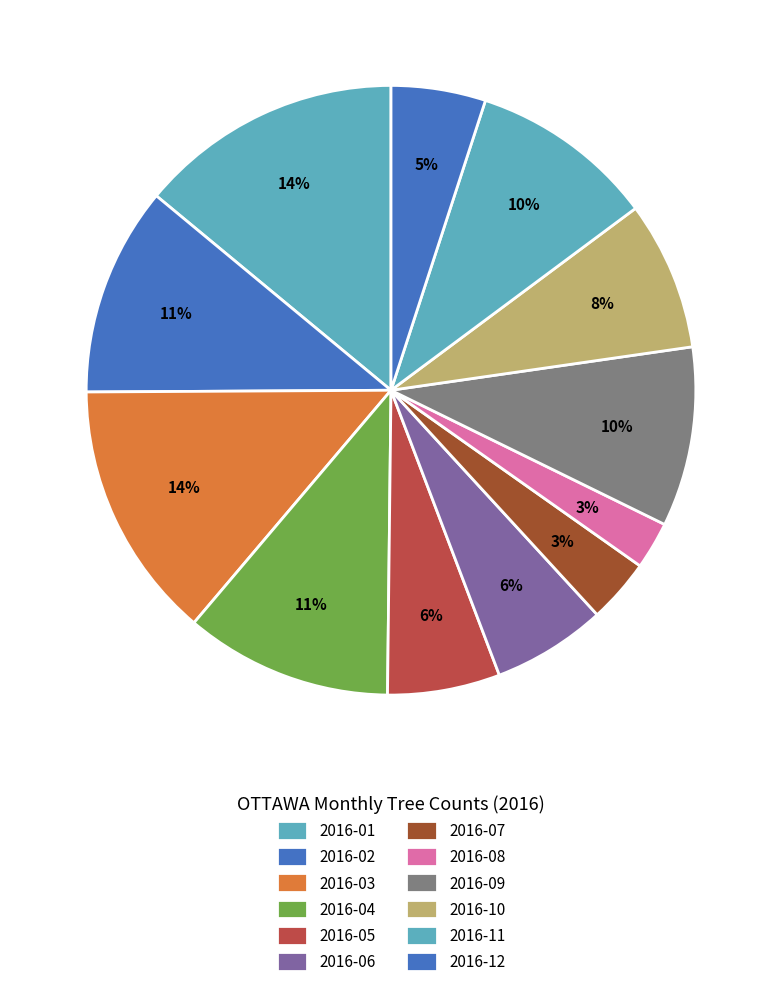

Count the number of slices in the pie.

12